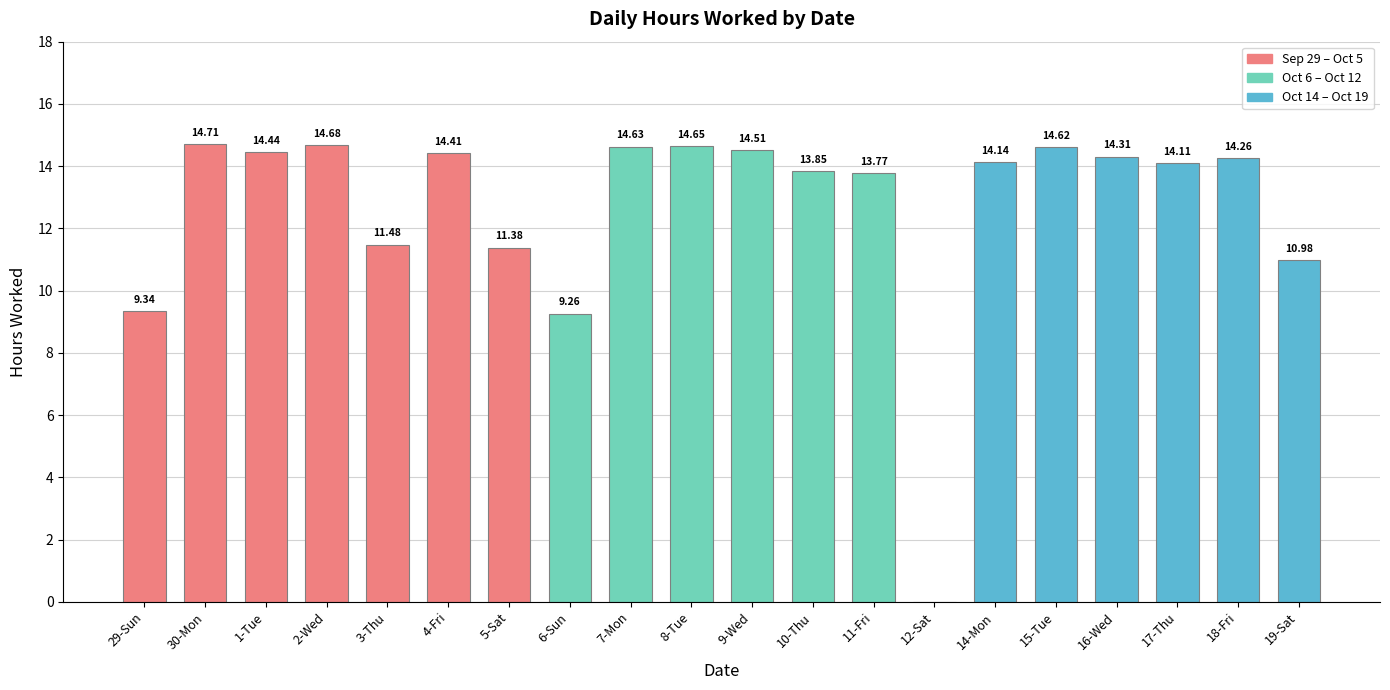

Between 2-Wed and 16-Wed, which is larger?

2-Wed